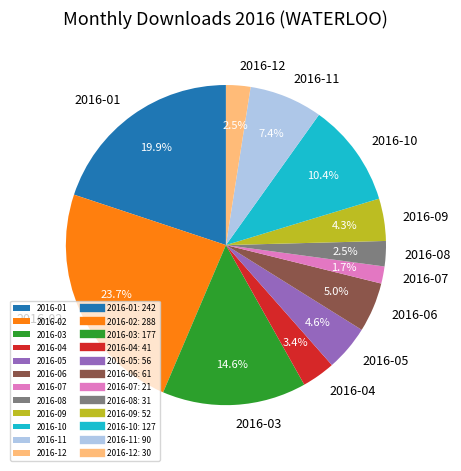

Which slice is the largest?

2016-02